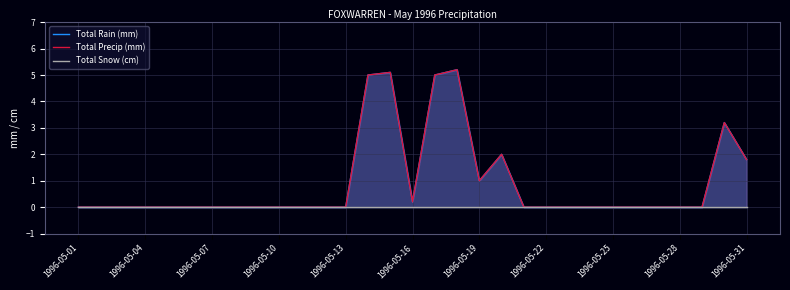

Rank the series by their maximum value, from highest to lowest.

Total Rain (mm), Total Precip (mm), Total Snow (cm)